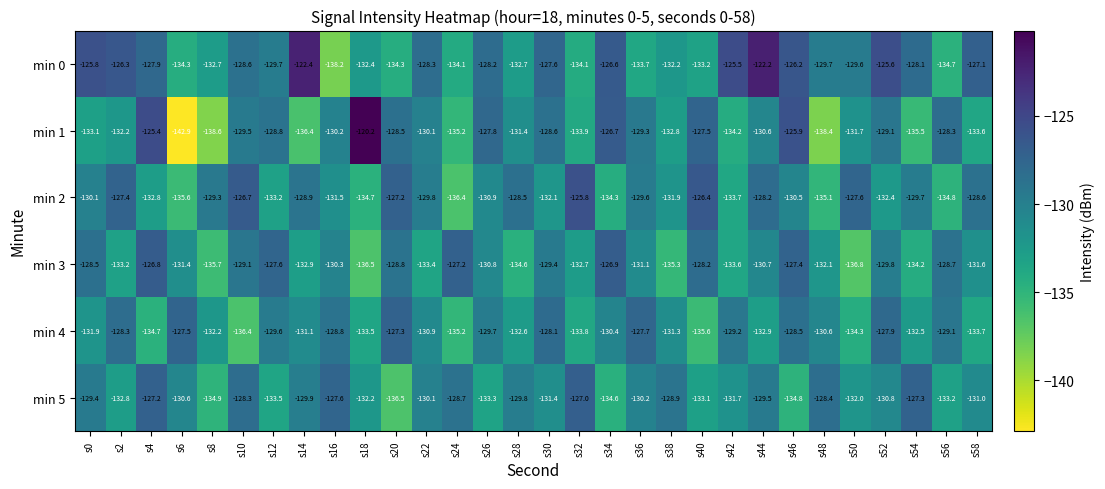

True or false: min 1 has a value of -214.7 at s6.

False